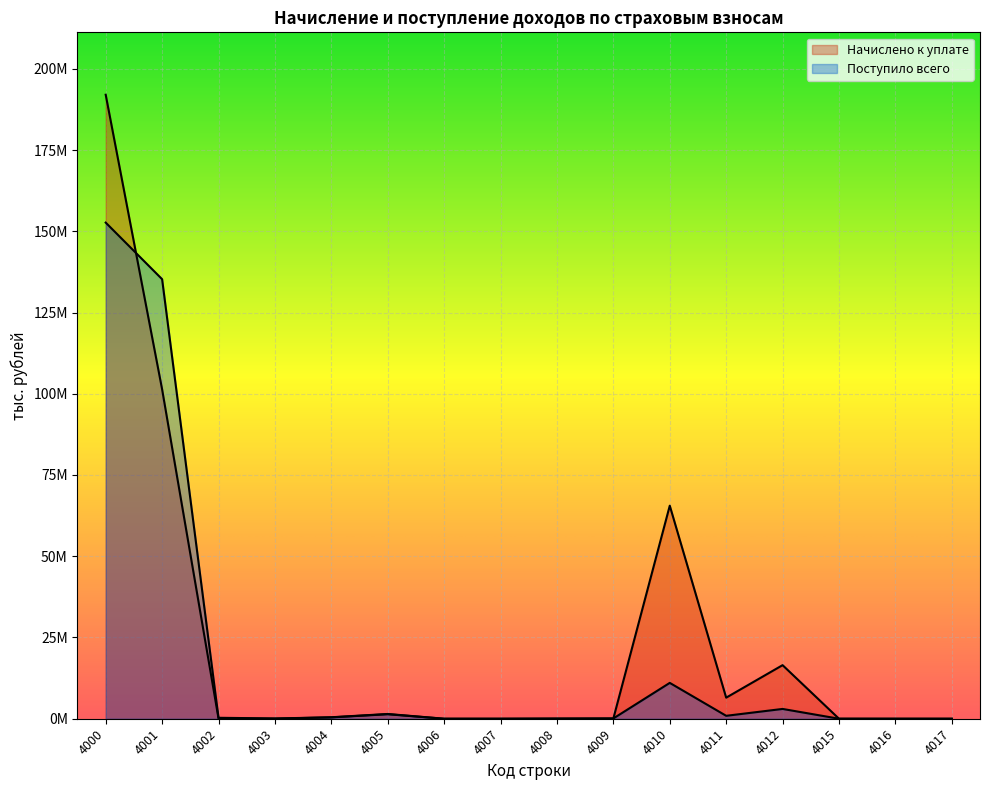

Which series ends up on top after the final intersection of Начислено к уплате and Поступило всего?

Поступило всего